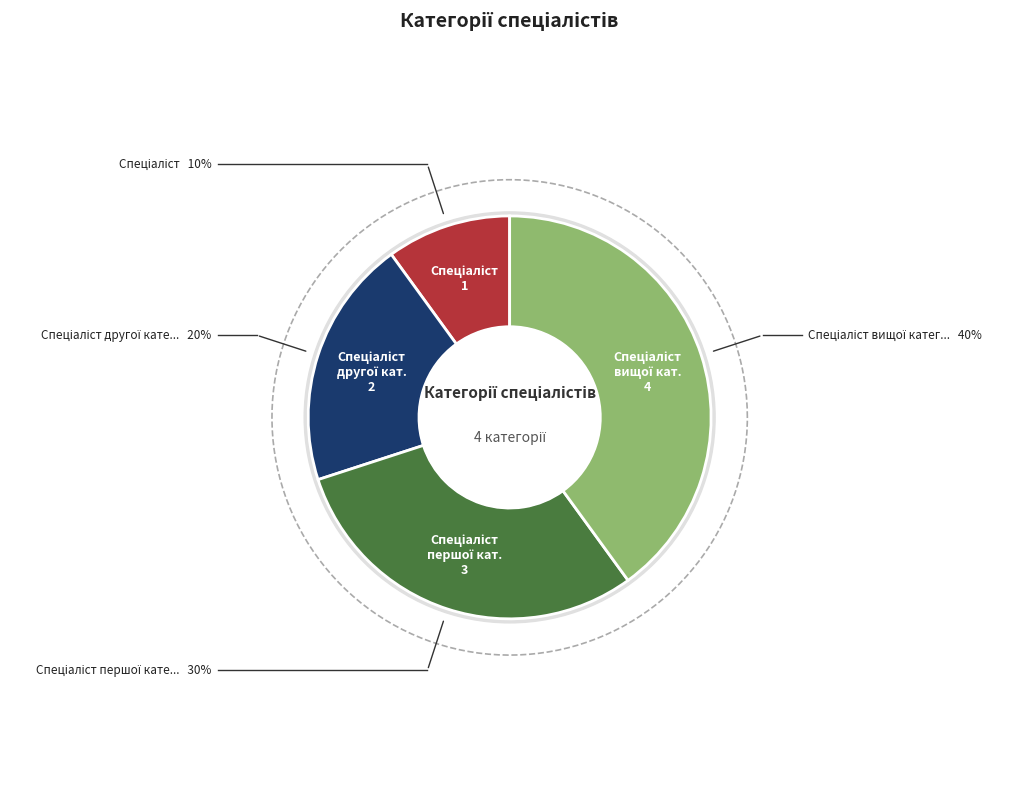

True or false: Спеціаліст accounts for 10% of the total.

True